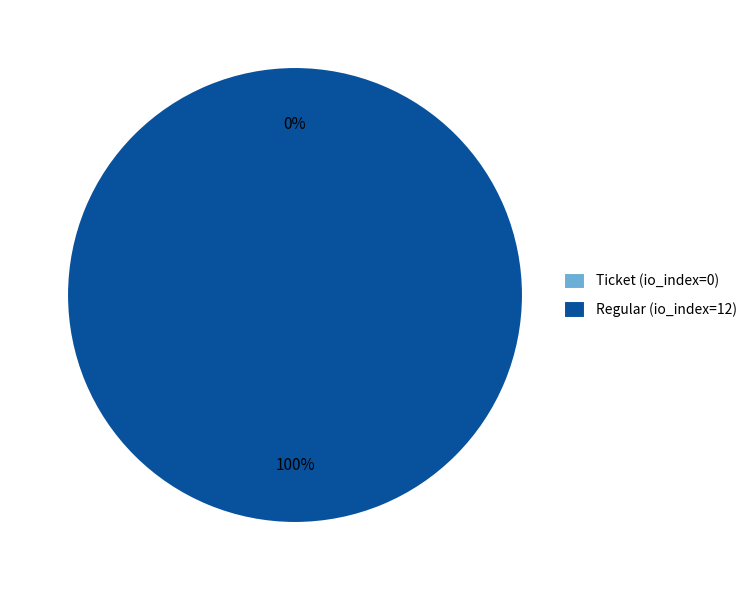

Which category accounts for the majority?

Regular (io_index=12)